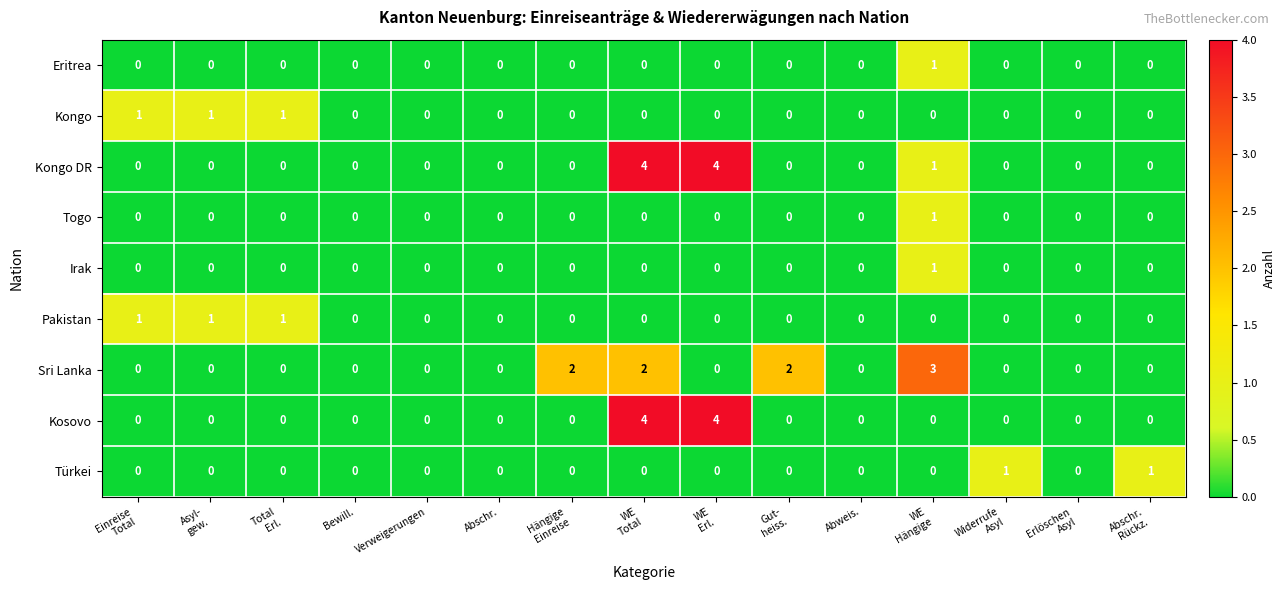

What is the greatest value displayed?

4